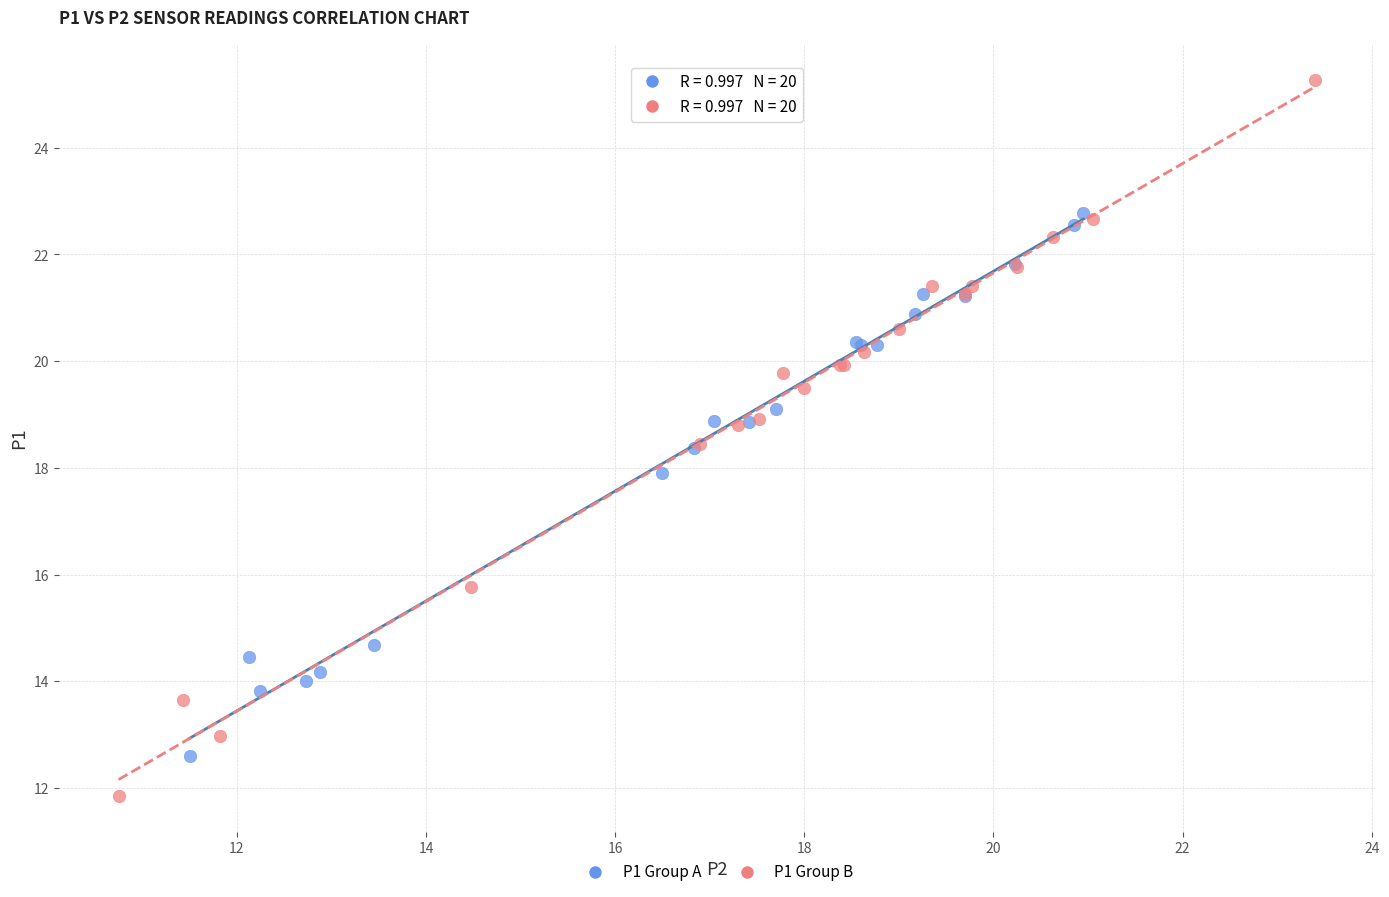

Which series has the widest spread of Y values?

P1 Group B